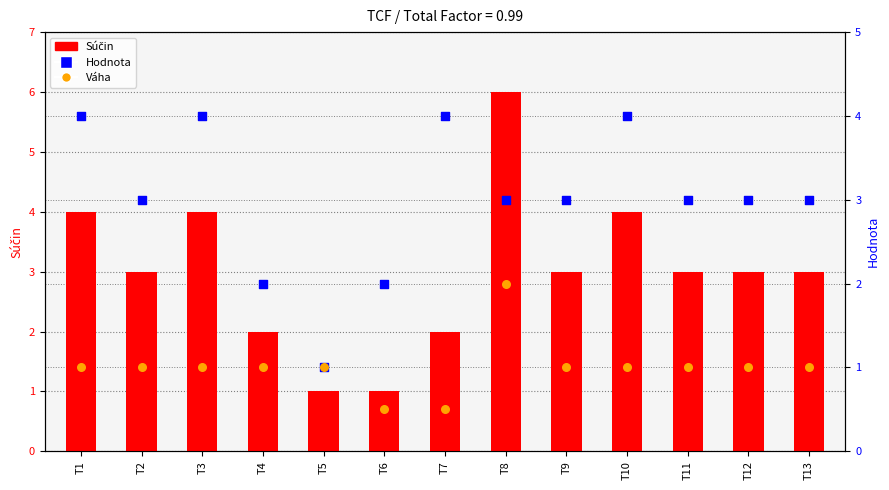

What is the total value across all series at T12?

7.0